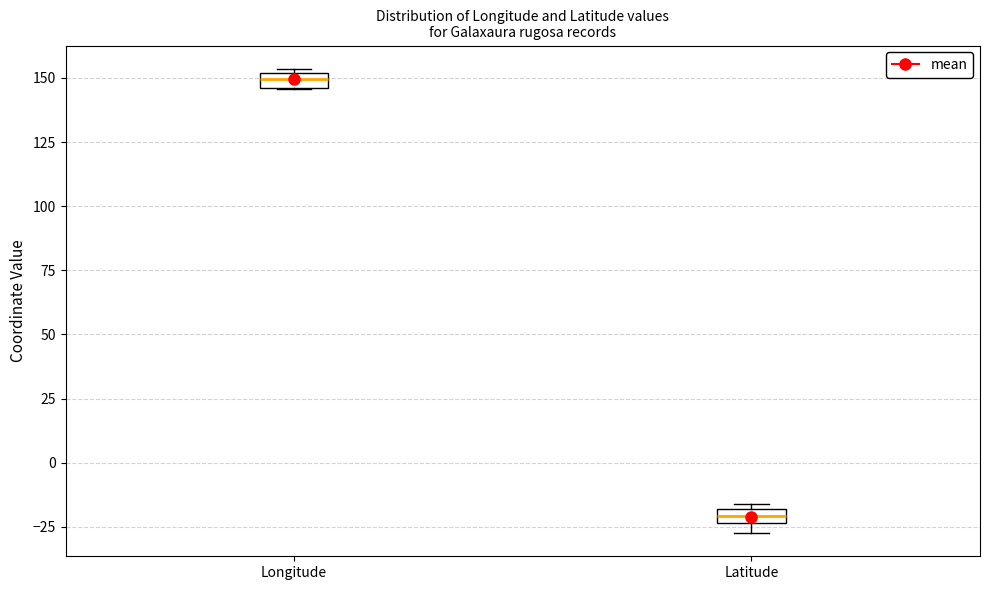

Where is the lower edge of the box for Longitude on the y-axis? The values are not printed on the chart, so give them approximately, as read against the axis.

145